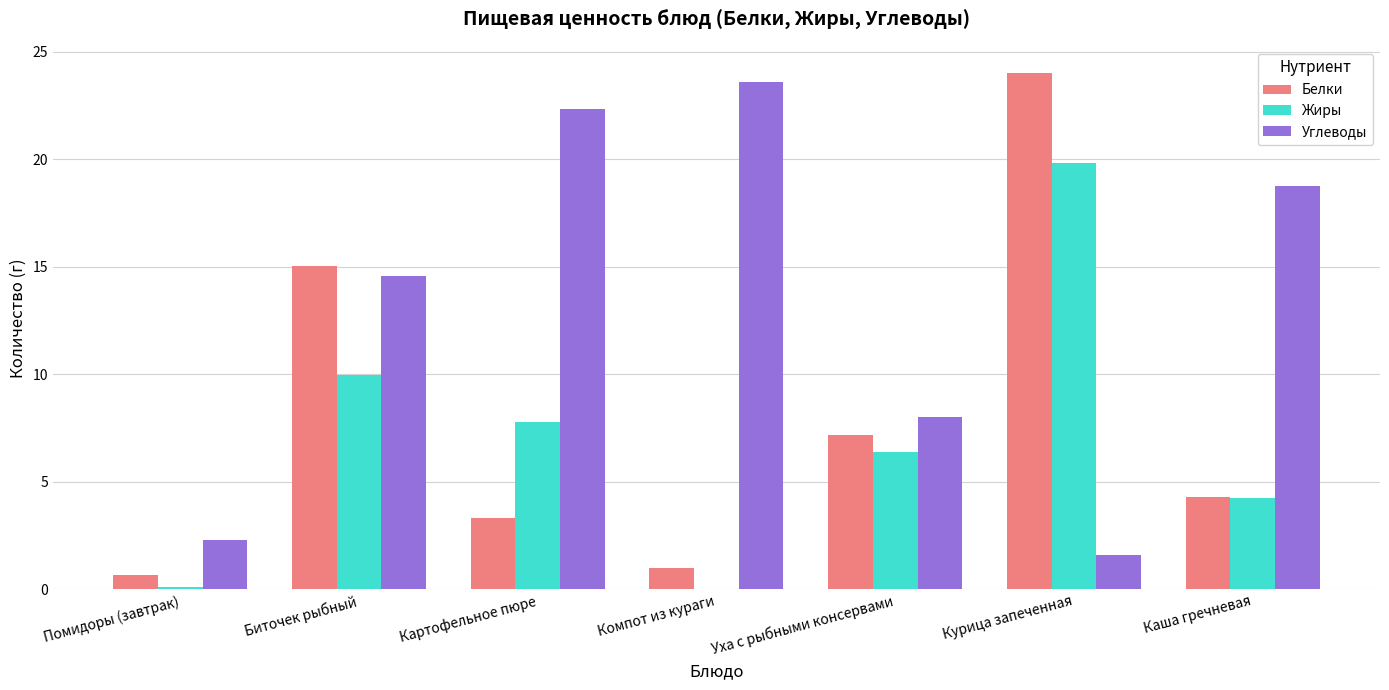

The value of Углеводы at Уха с рыбными консервами is 8.0. True or false?

True